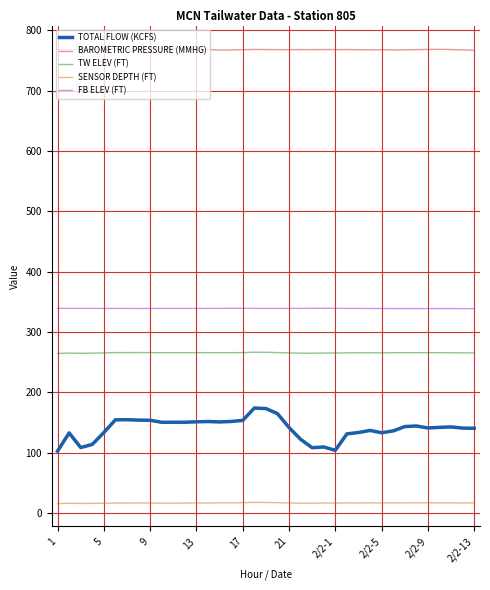

Which series has the largest total across all categories?

BAROMETRIC PRESSURE (MMHG)